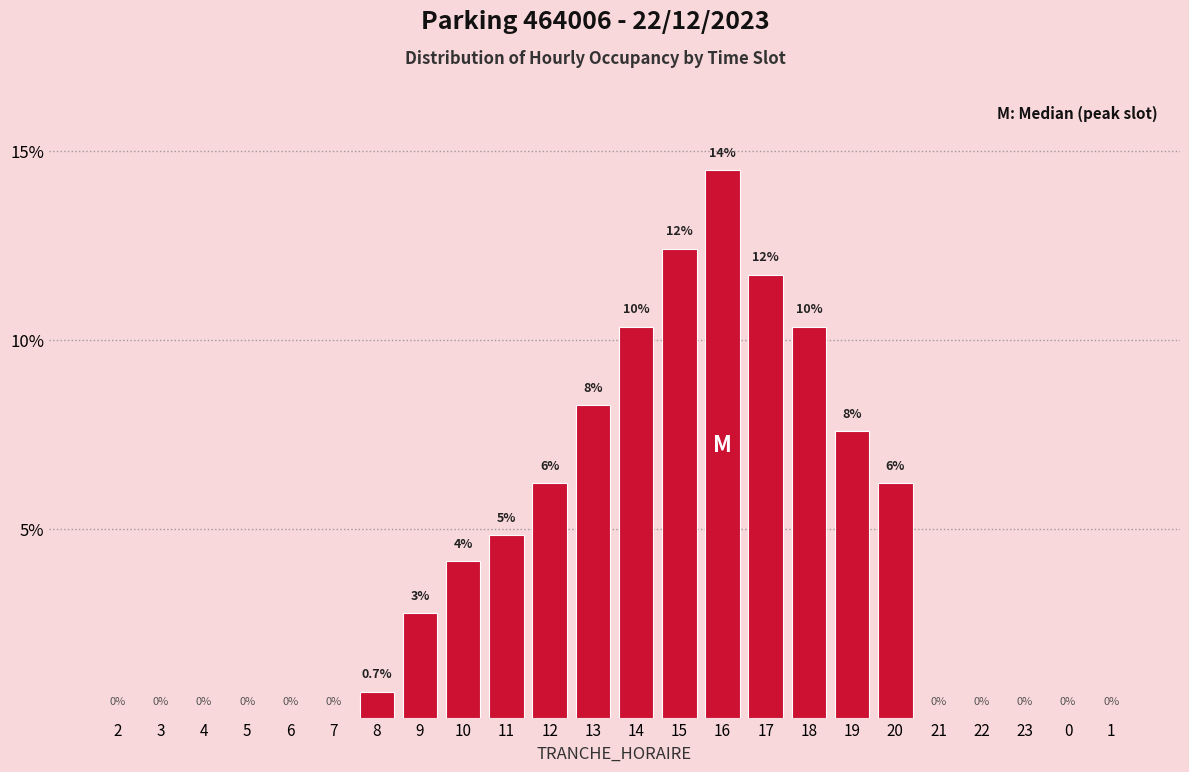

At which label does the data first exceed 2?

9